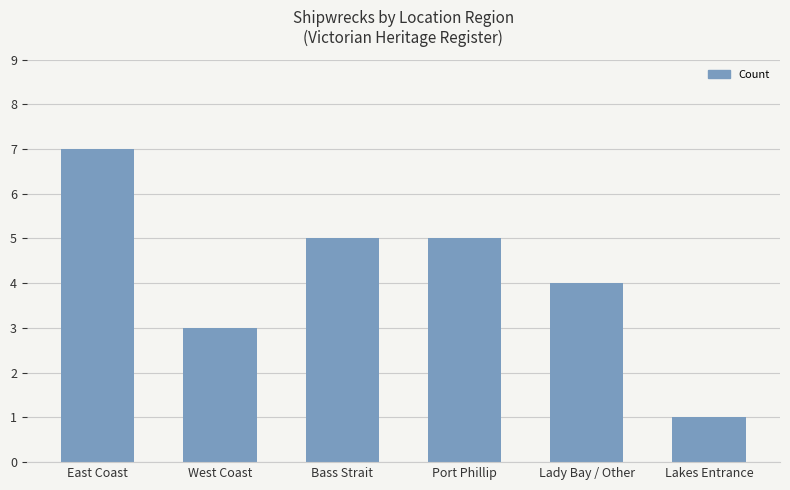

What is the value of the 1st bar from the left?

7